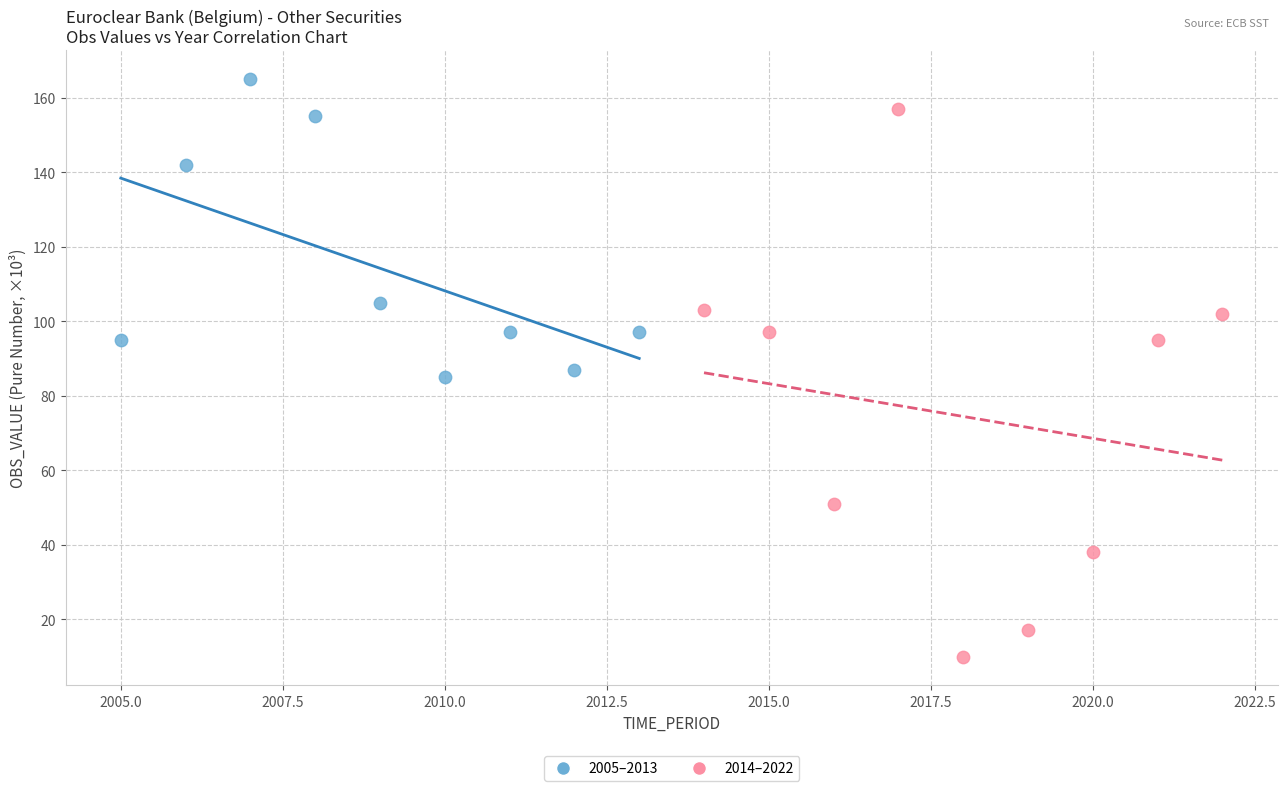

Which series has the widest spread of Y values?

2014–2022